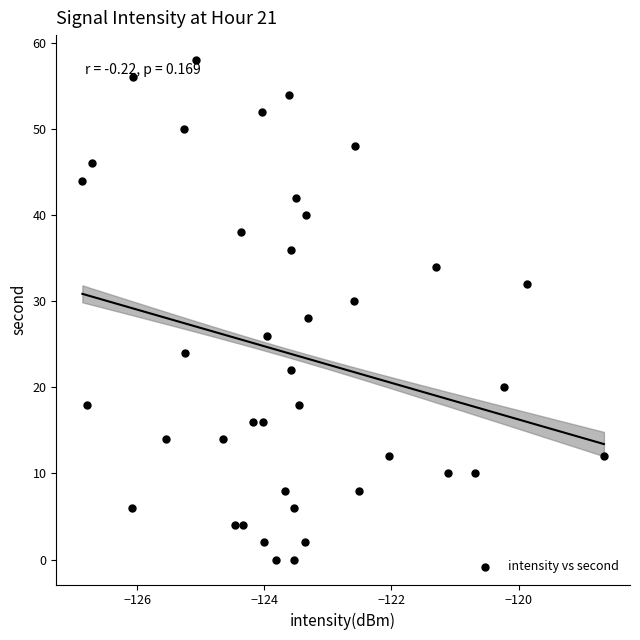

What is the range of Y values (max minus min)?

58